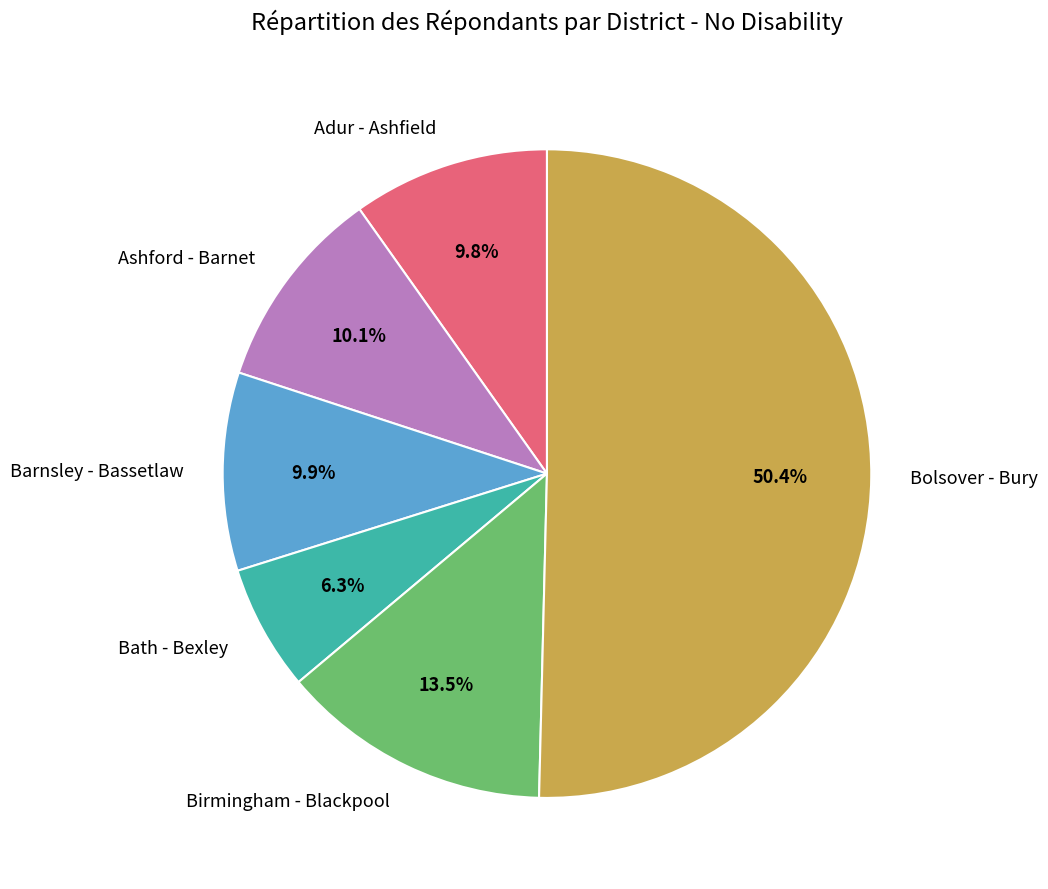

Does Bath - Bexley account for over 50% of the chart?

No